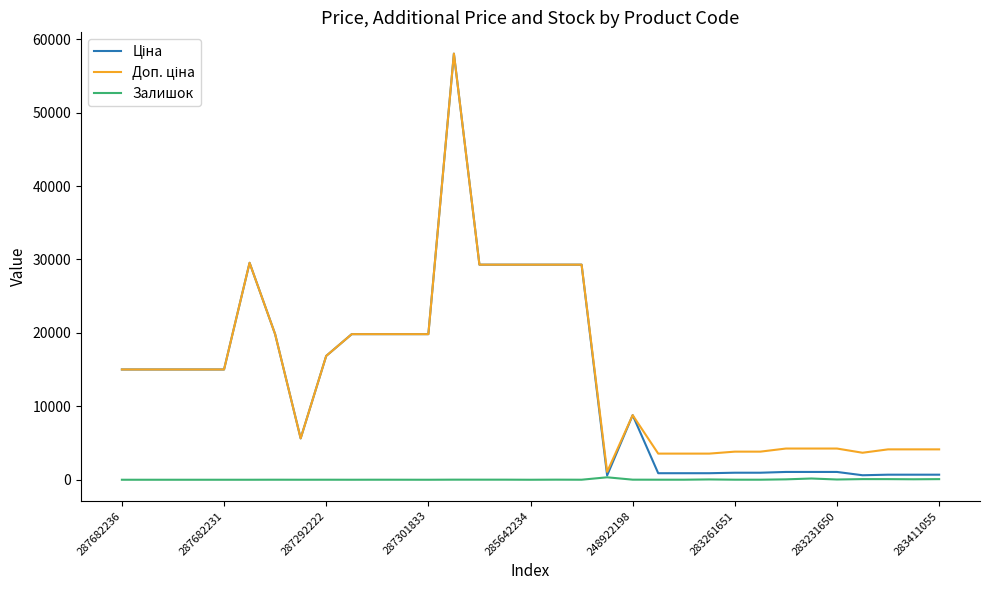

Where is Ціна nearest to the value 29311?

14